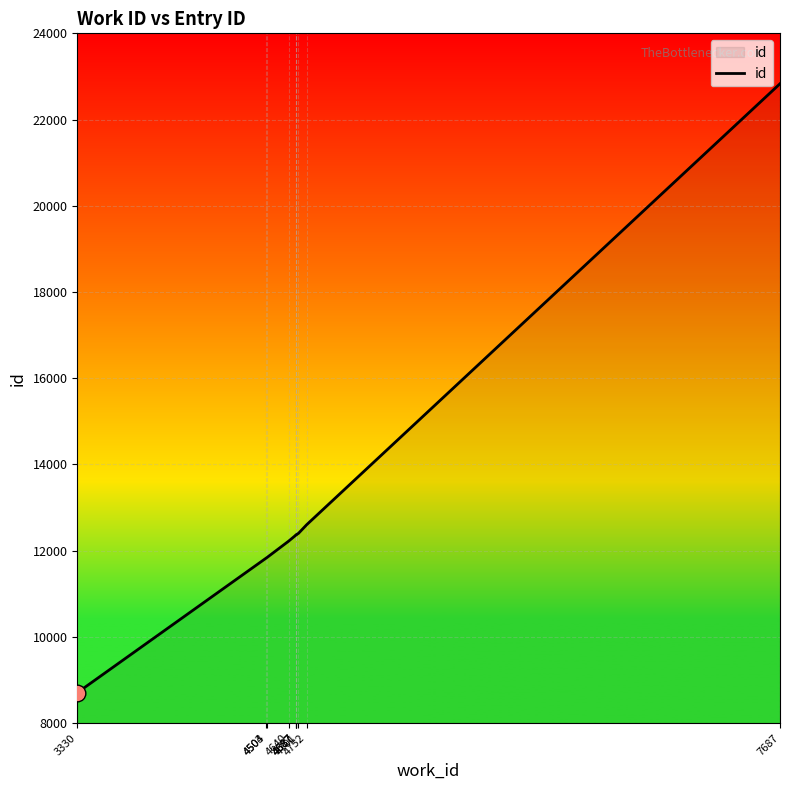

Which label corresponds to the largest value in the chart?

7687